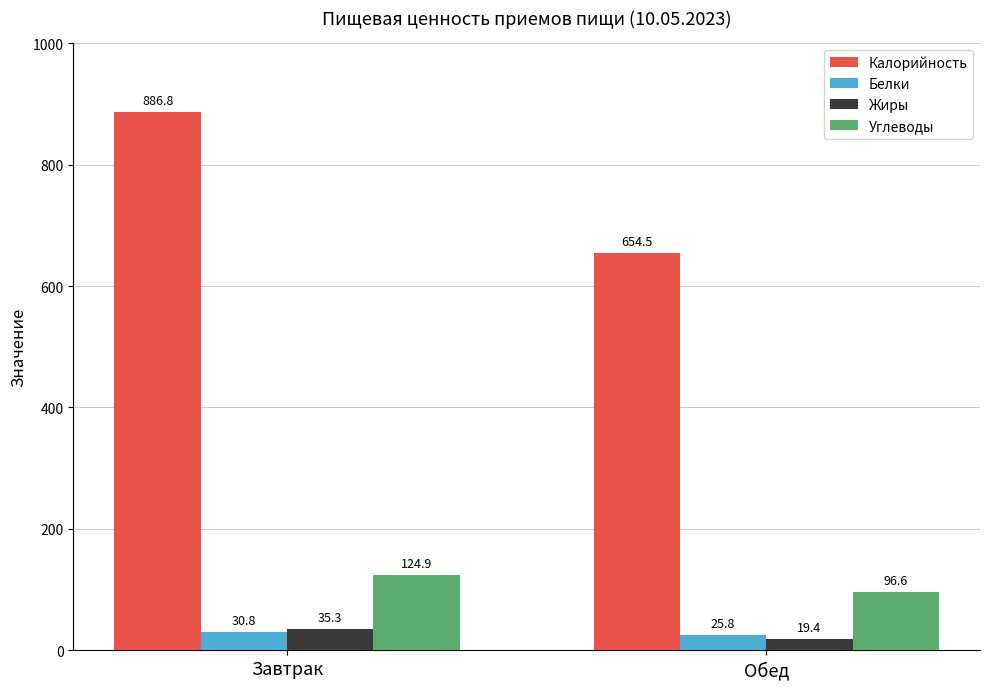

How many Белки values are between 25 and 30?

1